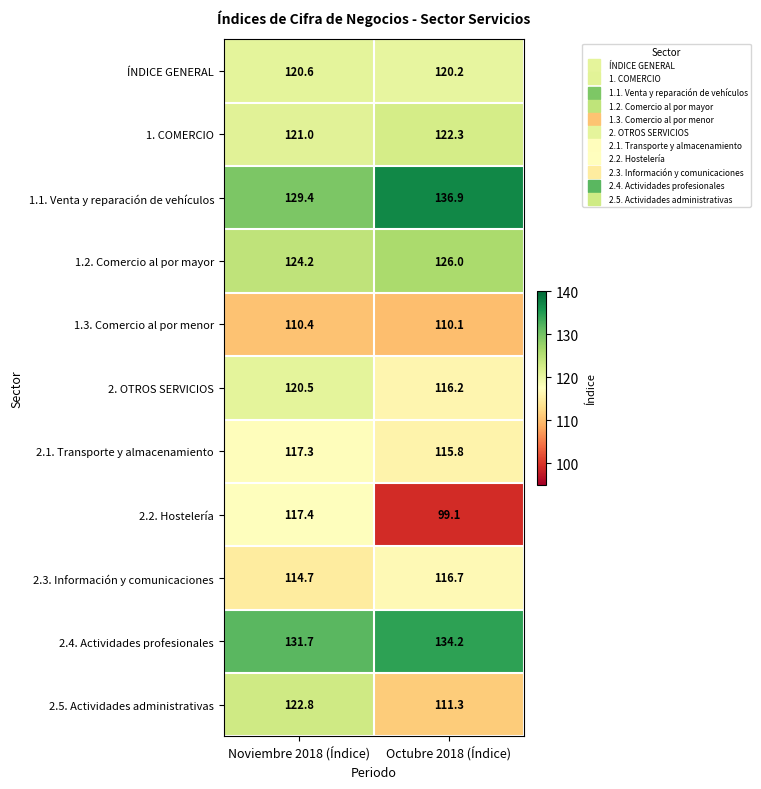

What is the total value across all series at Octubre 2018 (Índice)?

1308.8